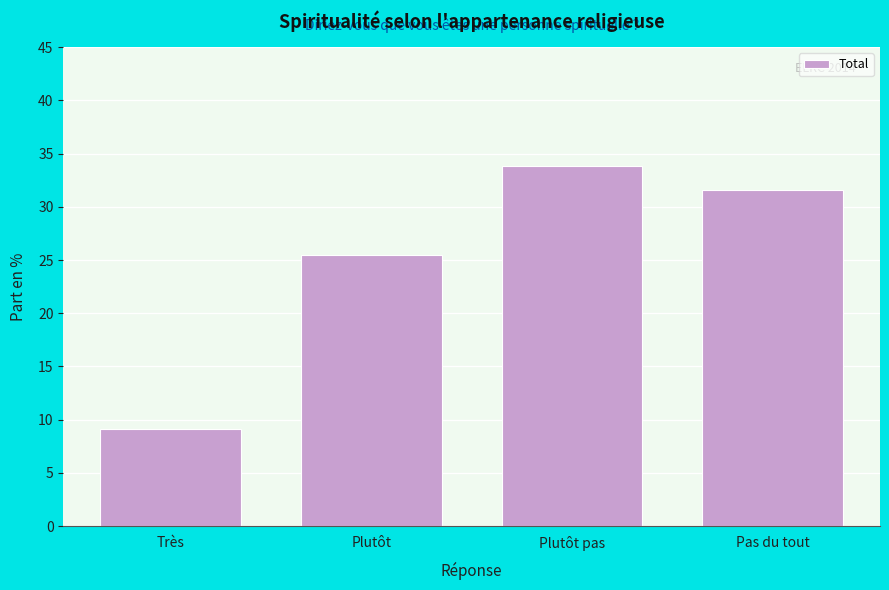

Reading right to left, what are all the values shown in this chart?

Pas du tout=31.6	Plutôt pas=33.9	Plutôt=25.4	Très=9.1